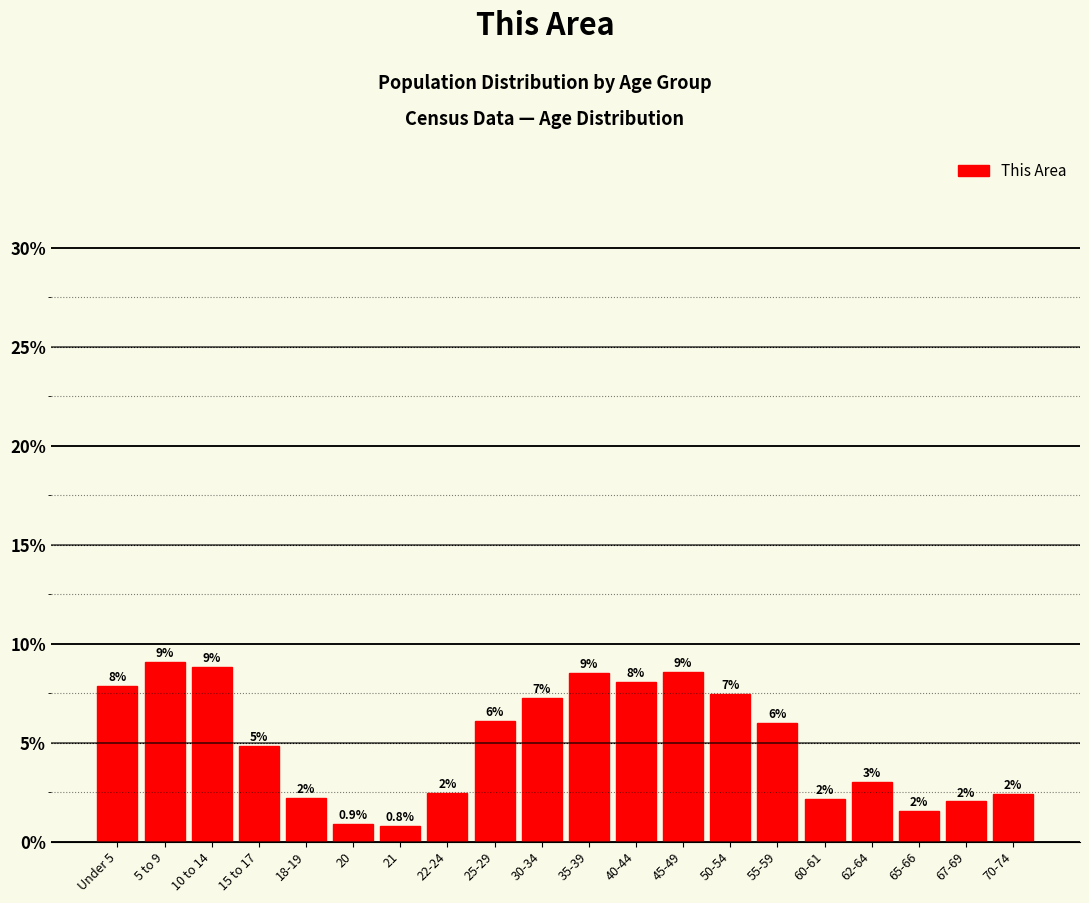

Between 22-24 and 55-59, which is larger?

55-59